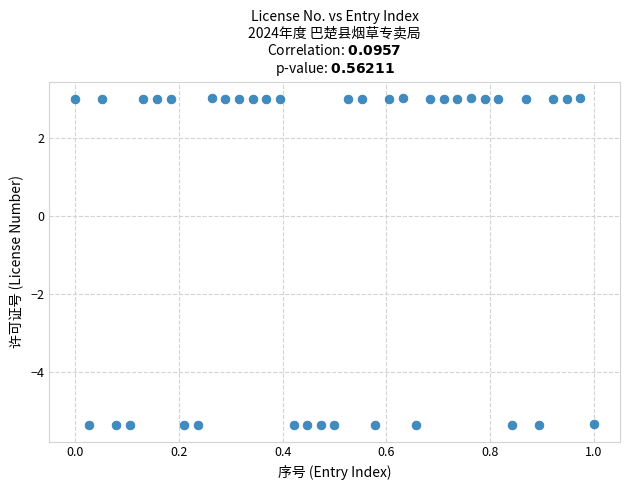

What is the range of X values (max minus min)?

1.0